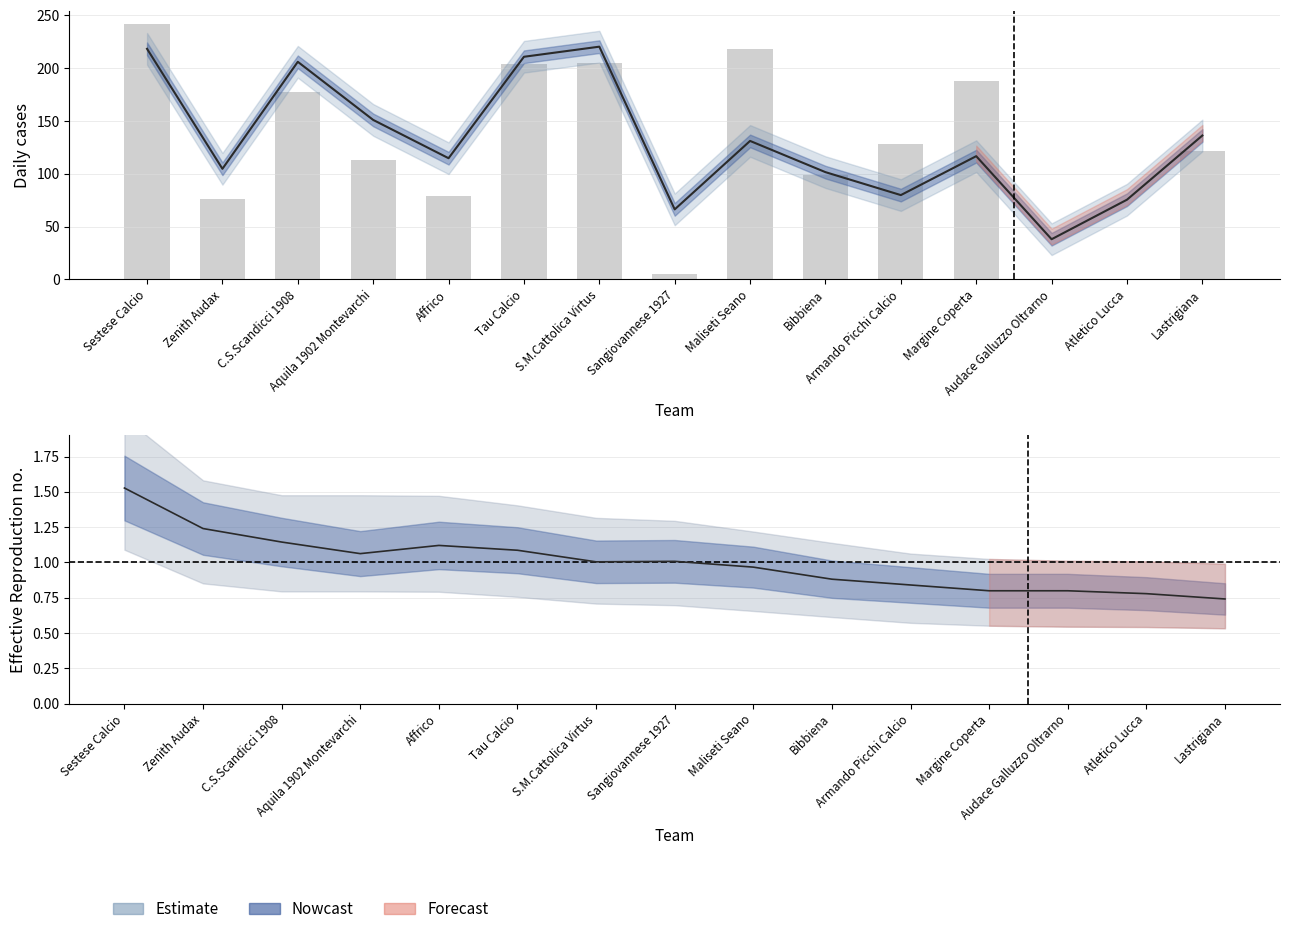

Reading left to right, extract all data points from this chart.

242	76	177	113	79	204	205	5	218	99	128	188	0	0	122